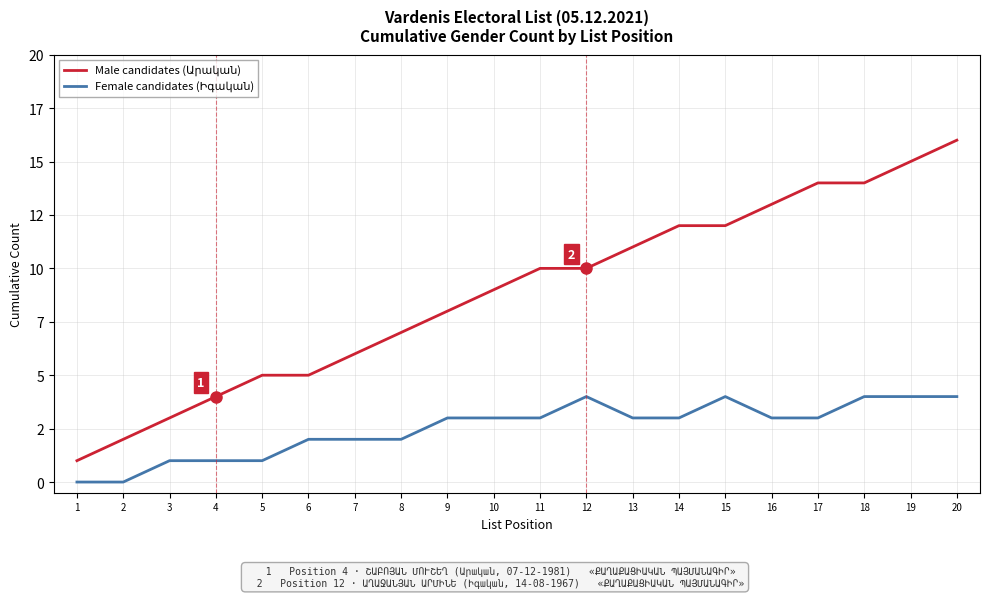

Does the chart display data point markers on the line(s)?

No